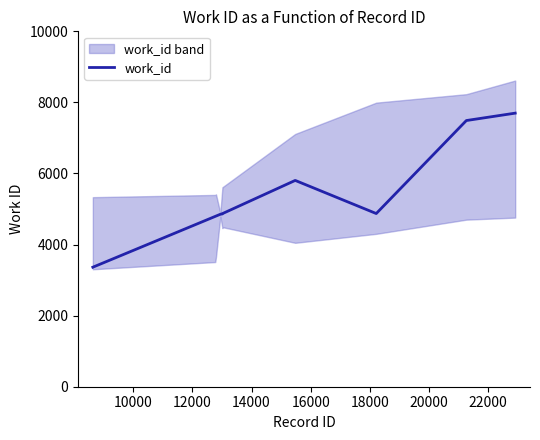

Reading right to left, list all the values displayed in this chart.

7698	7490	4873	5805	4873	4863	4852	4802	4793	3363